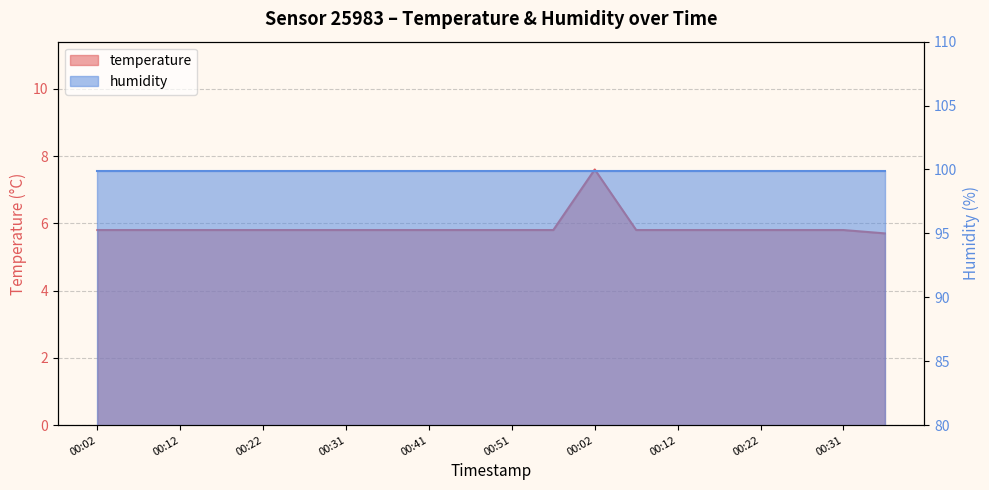

Does the chart display data point markers on the line(s)?

No